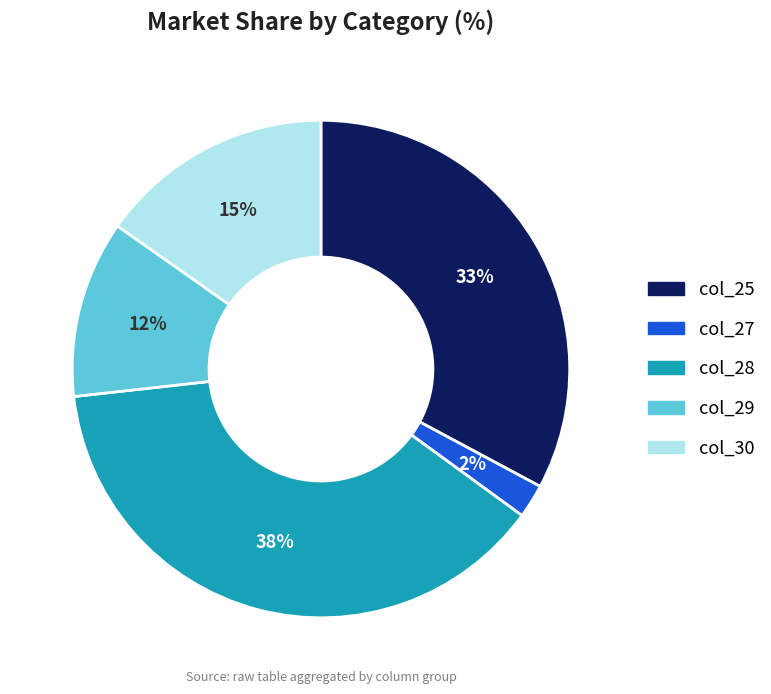

Is there a majority slice in this chart?

No